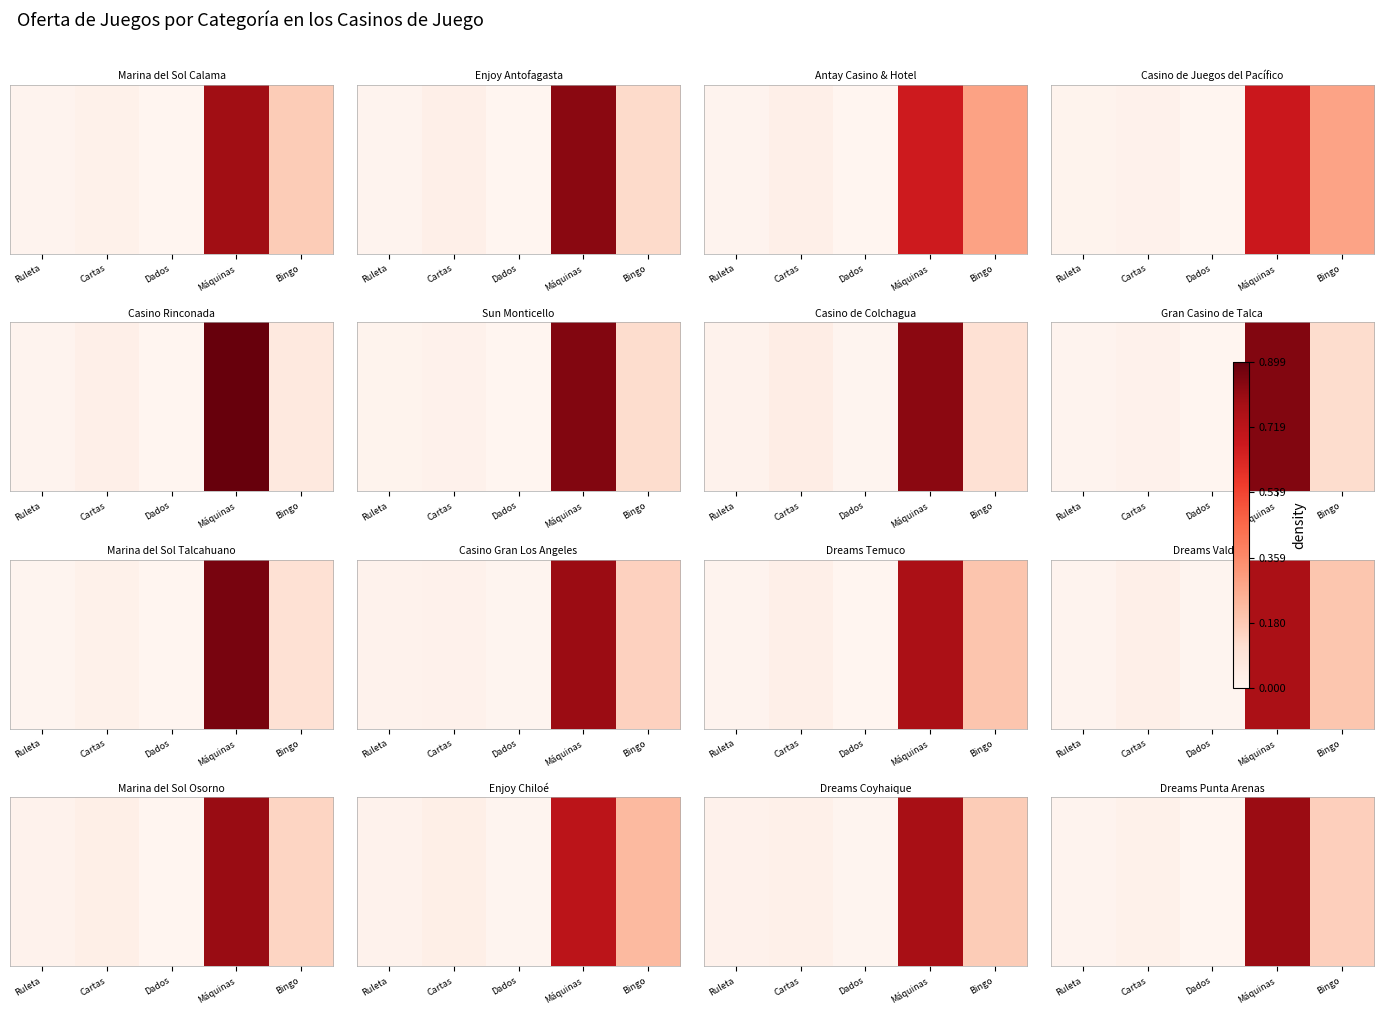

Between Dados and Bingo, which is larger?

Bingo